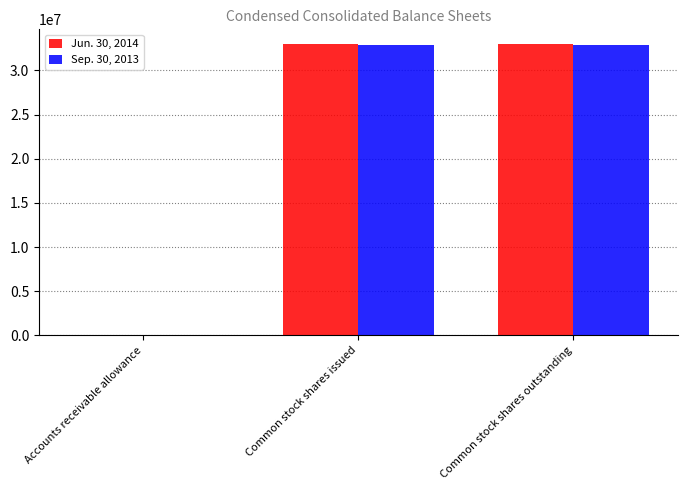

Which series has the widest spread of values?

Jun. 30, 2014